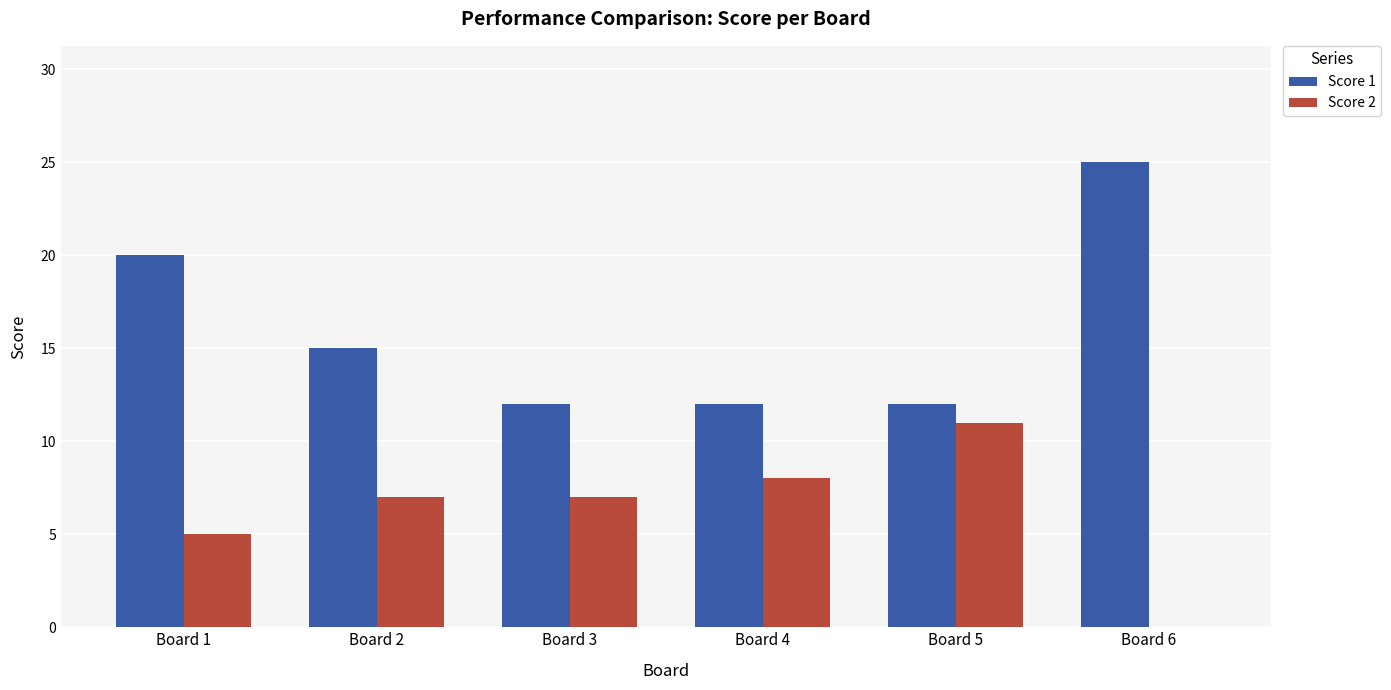

Are the bars horizontal?

No